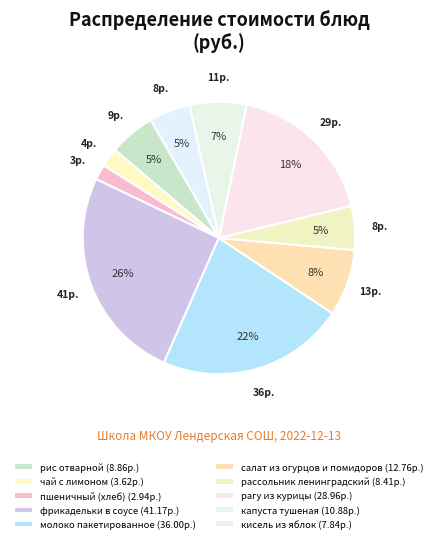

To the nearest percent, what is the difference between the largest and smallest slice percentages?

24%